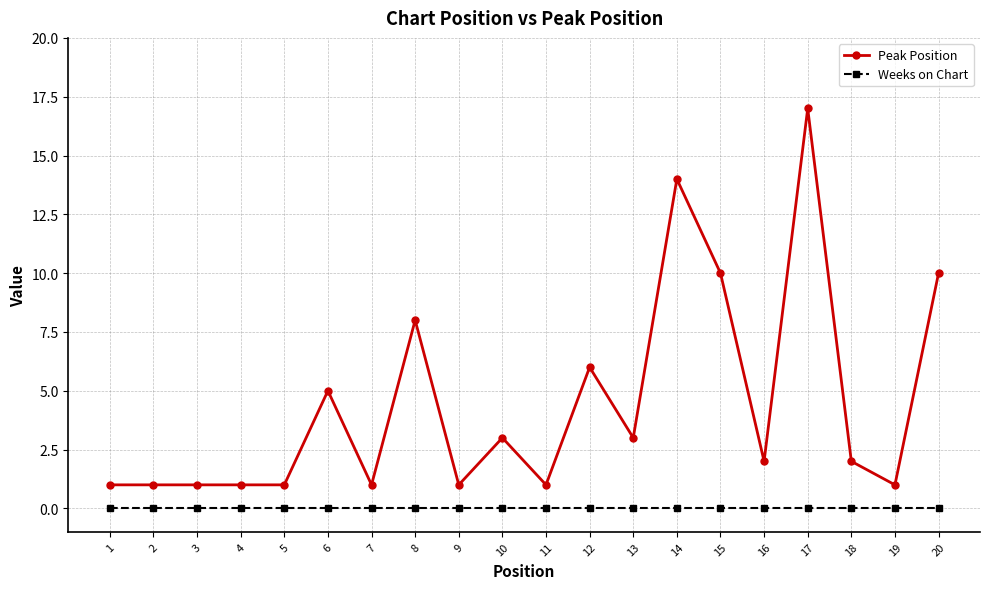

Reading left to right, list all the values displayed in this chart.

Peak Position: 1	1	1	1	1	5	1	8	1	3	1	6	3	14	10	2	17	2	1	10
Weeks on Chart: 0	0	0	0	0	0	0	0	0	0	0	0	0	0	0	0	0	0	0	0